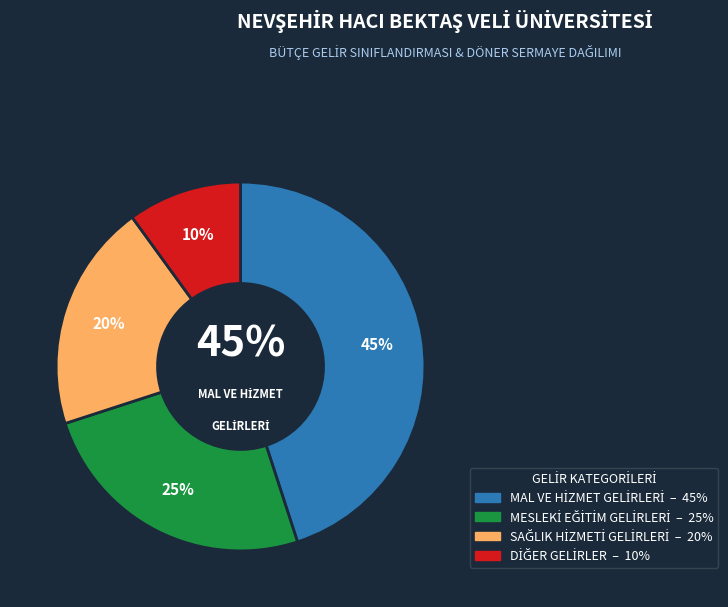

True or false: SAĞLIK HİZMETİ GELİRLERİ accounts for 20% of the total.

True